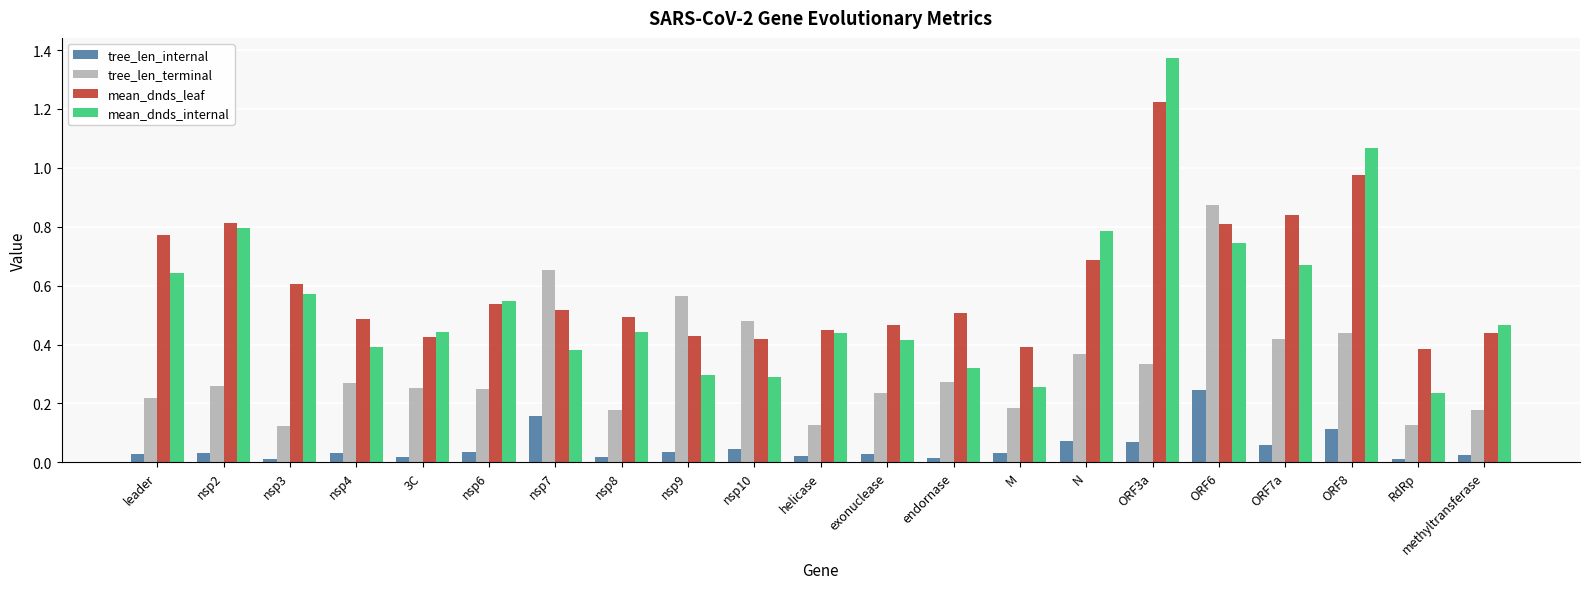

At which label does tree_len_internal reach its peak?

ORF6